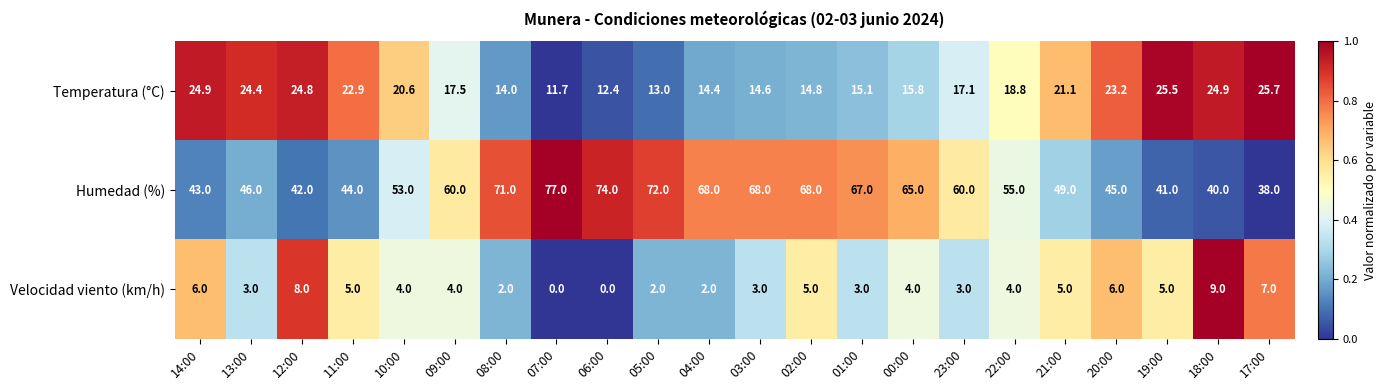

How many data points does each series have?

22